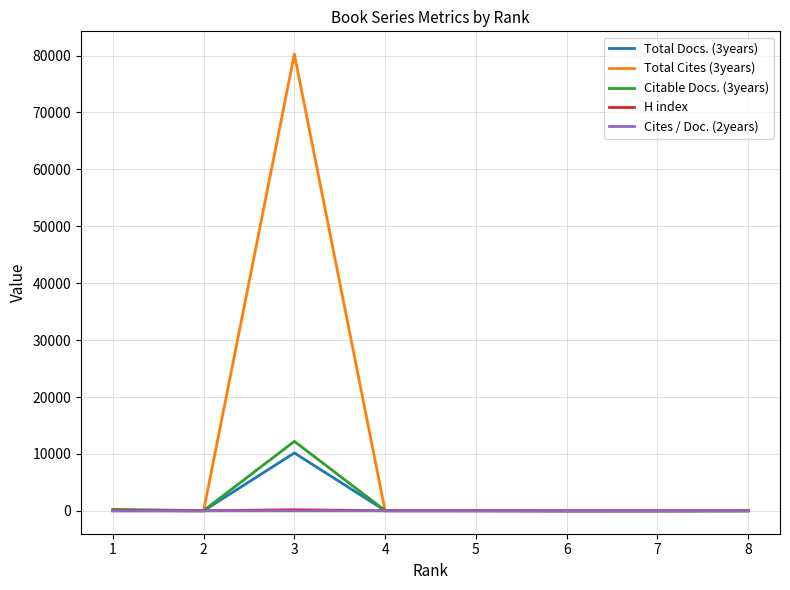

Does the chart have visible grid lines?

Yes